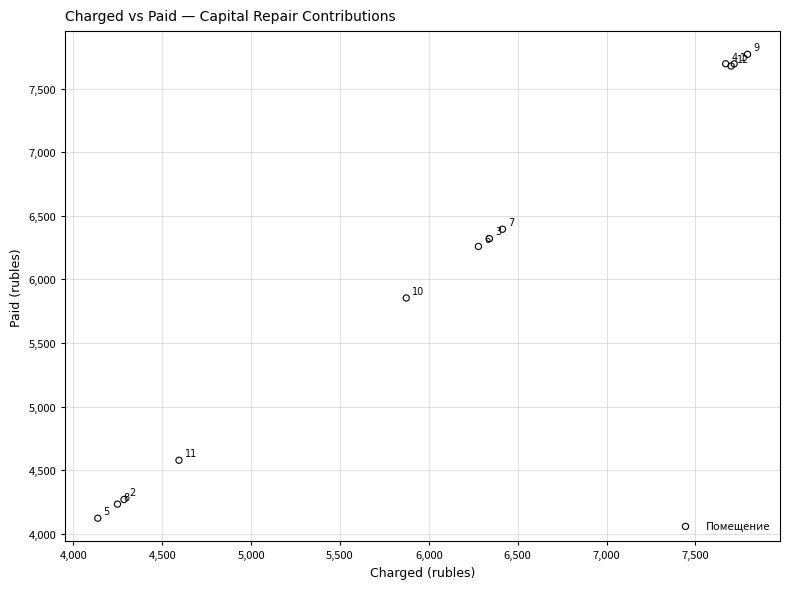

What Y value in the scatter plot is closest to 5946?

5854.2